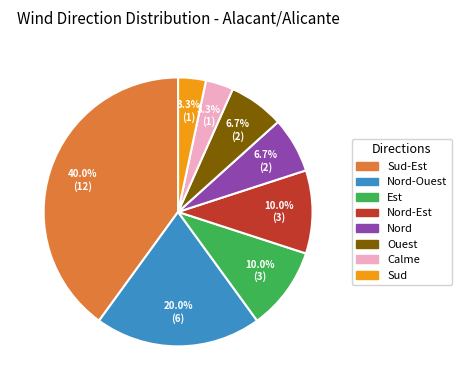

Which slice is the largest?

Sud-Est